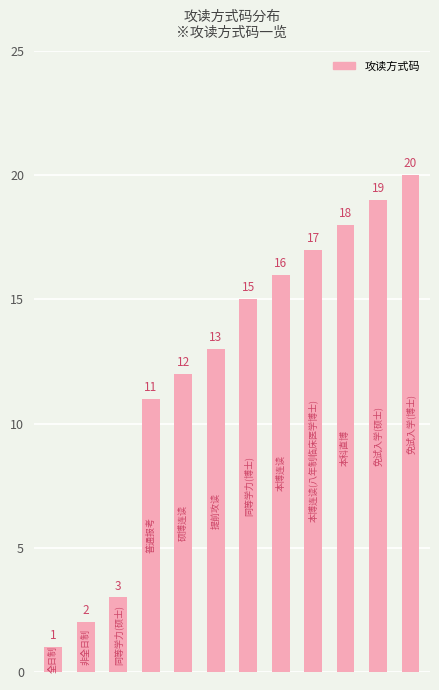

What is the sum of all values?

147